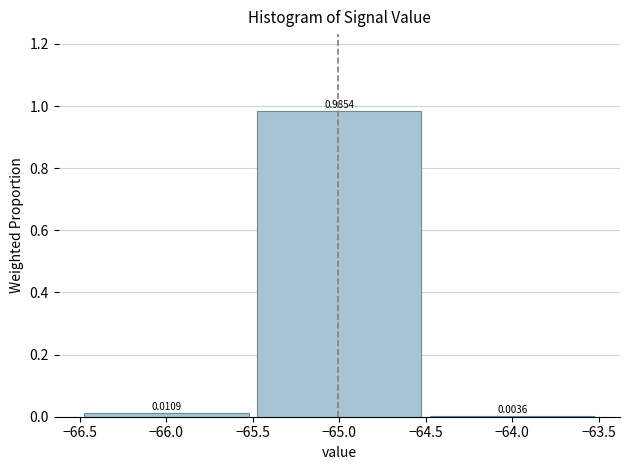

What is the height of the bar covering -65.5 to -64.5 on the x-axis?

0.9854